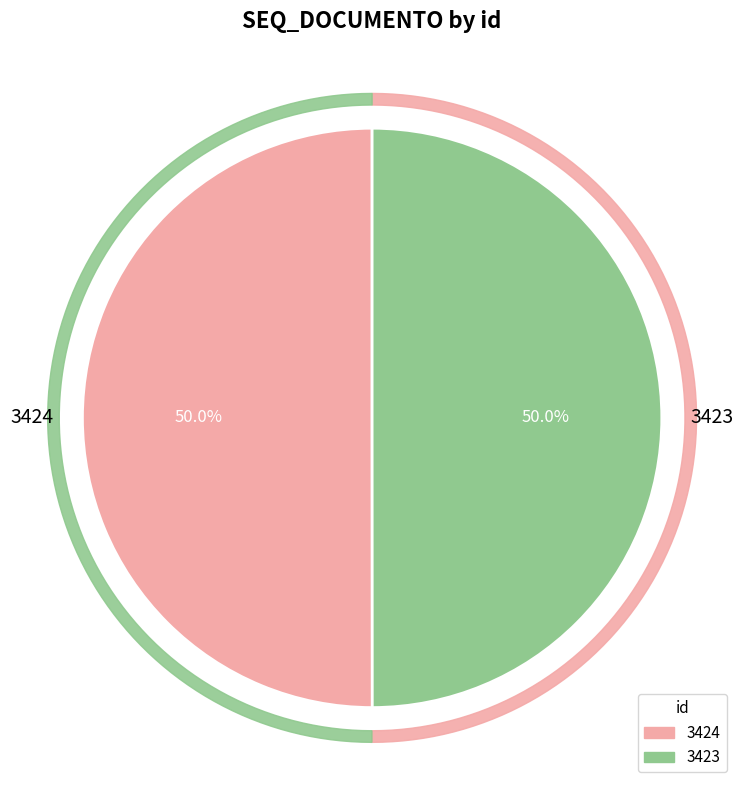

What is the ratio of the value at 3423 to the value at 3424?

1.0